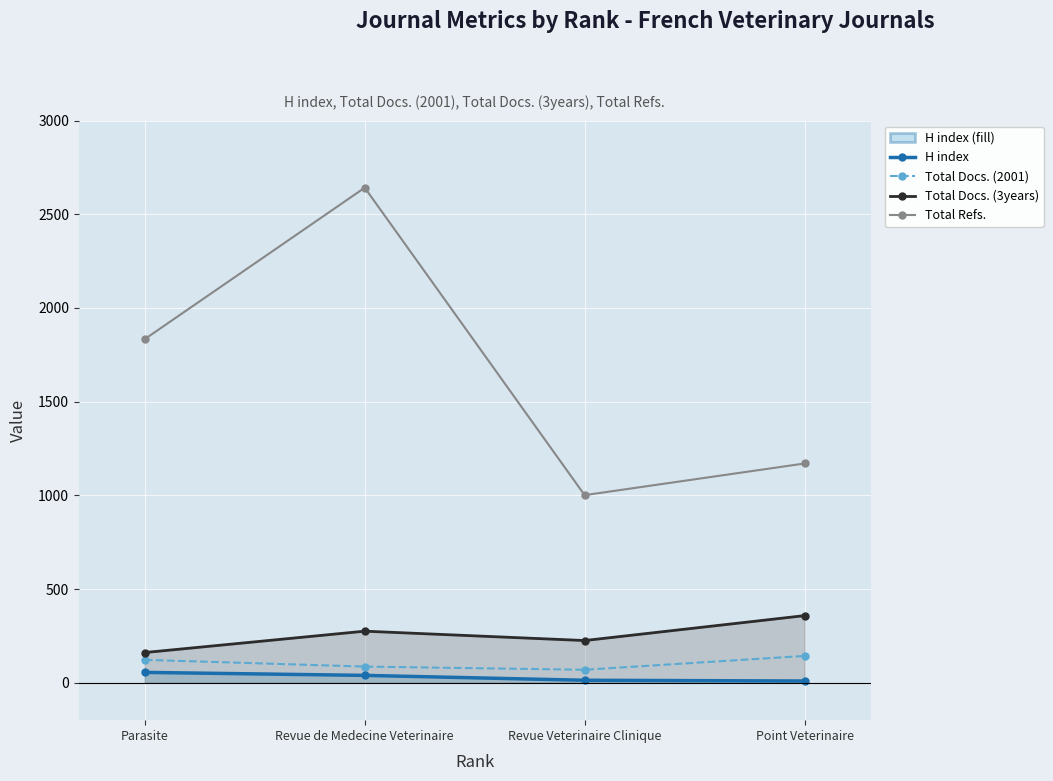

What is the difference between the Total Refs. values at Revue de Medecine Veterinaire and Parasite?

808